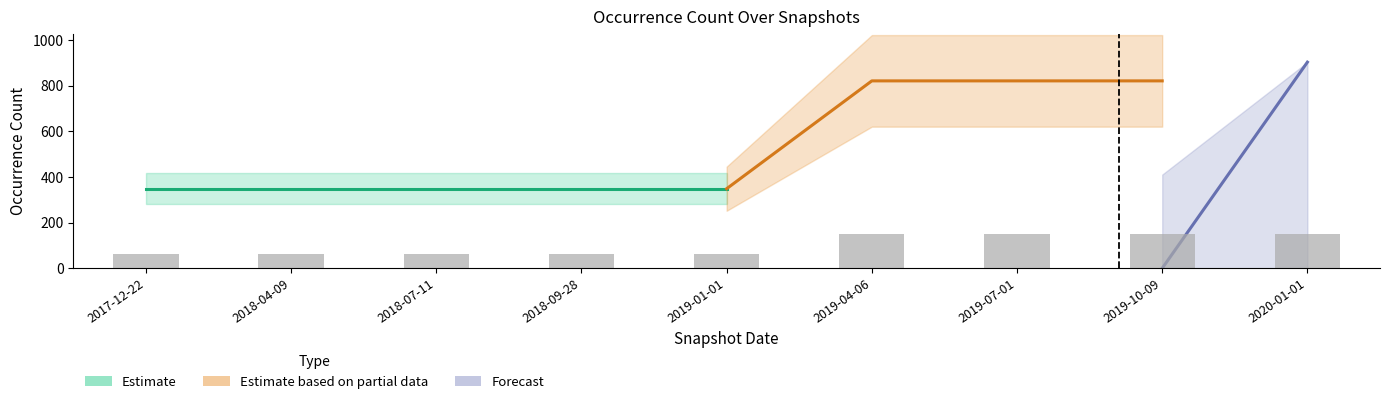

Rank the categories by value from lowest to highest.

2017-12-22, 2018-04-09, 2018-07-11, 2018-09-28, 2019-01-01, 2019-04-06, 2019-07-01, 2019-10-09, 2020-01-01